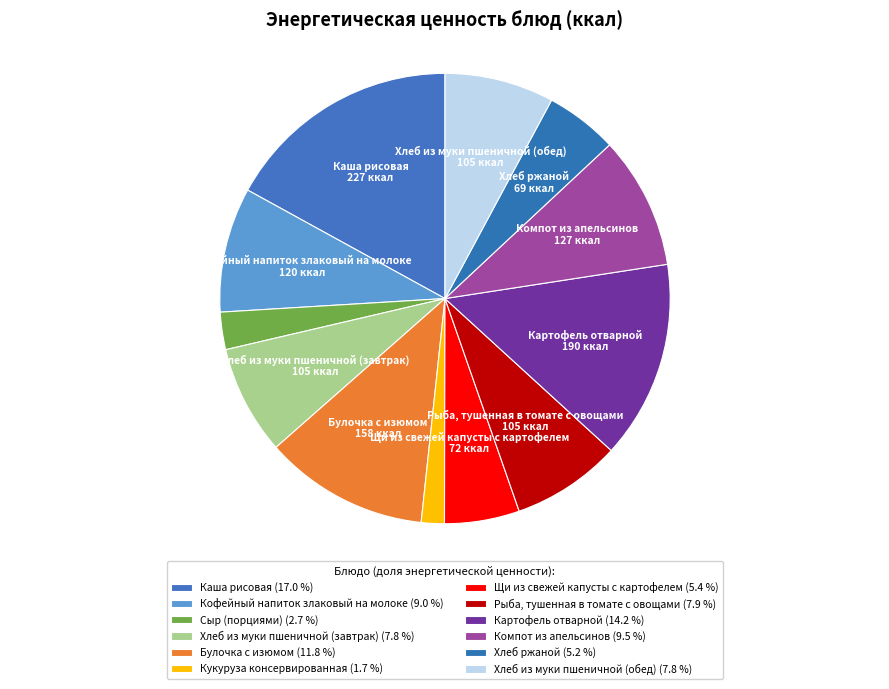

What is the change in value from Компот из апельсинов to Хлеб из муки пшеничной (обед)?

-22.4